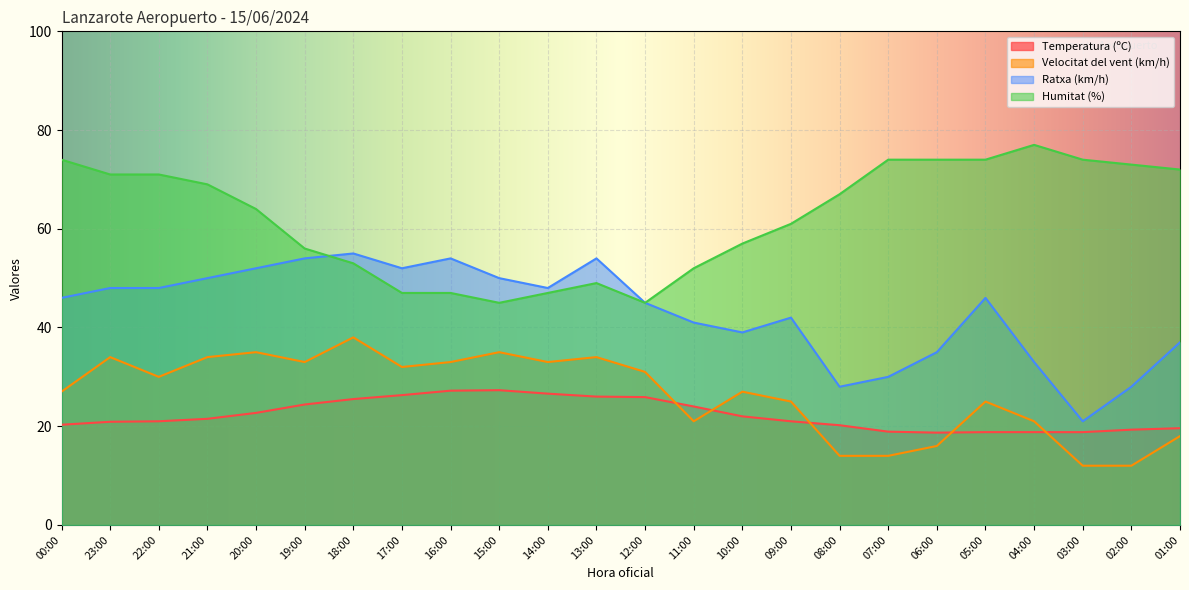

What is the spread (max minus min) of values at 13:00?

28.0